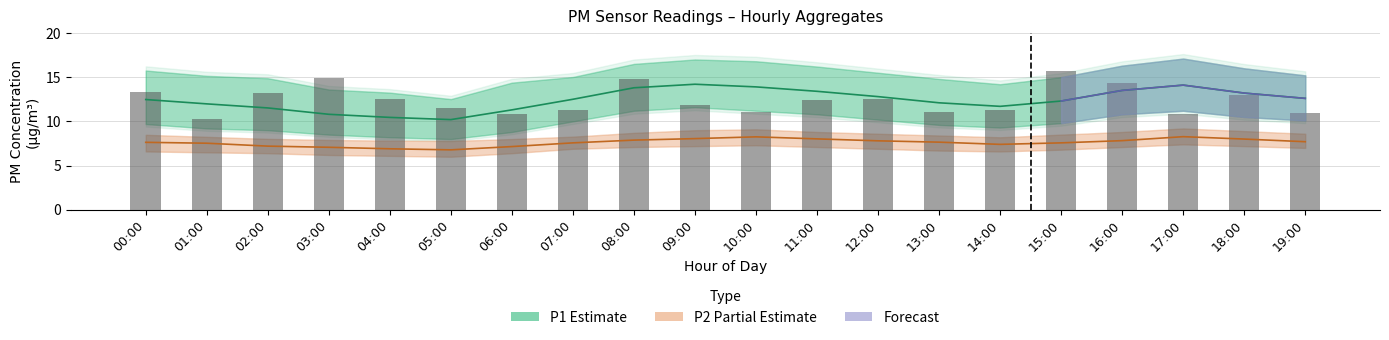

What is the label of the 12th bar from the right?

08:00